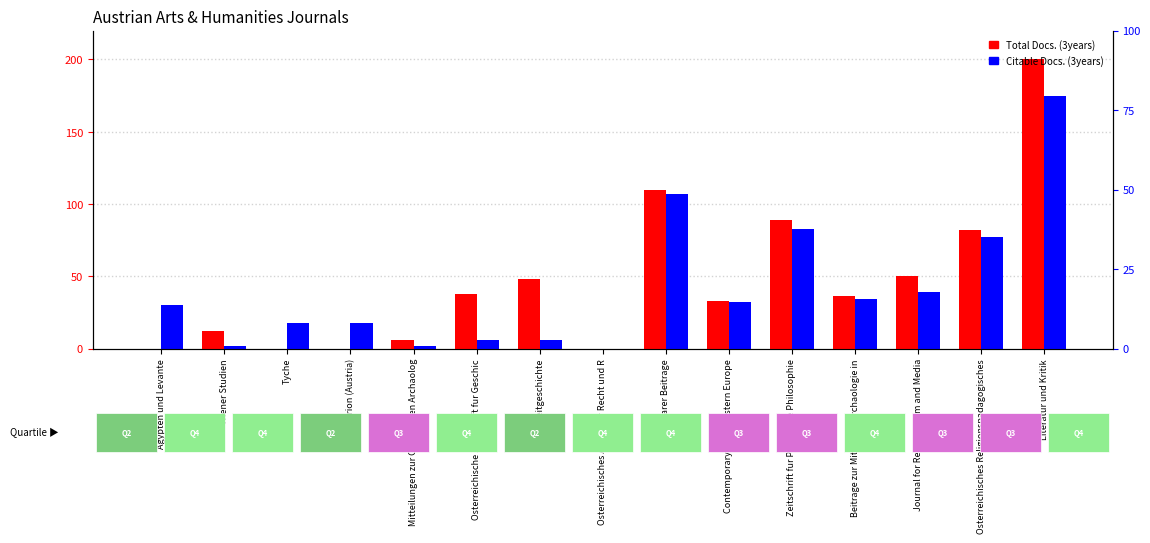

Where does the Total Docs. (3years) series first go above 36?

Osterreichische Zeitschrift fur Geschic